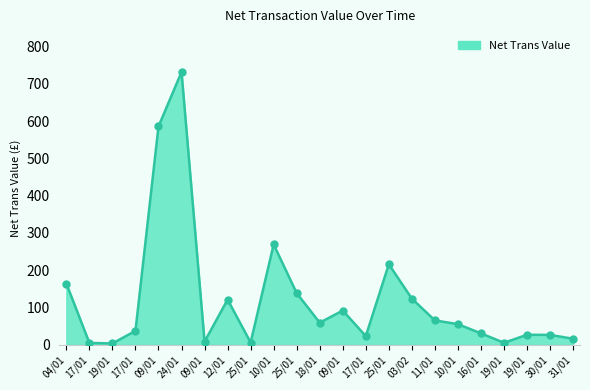

Between 17/01 and 12/01, which is larger?

12/01